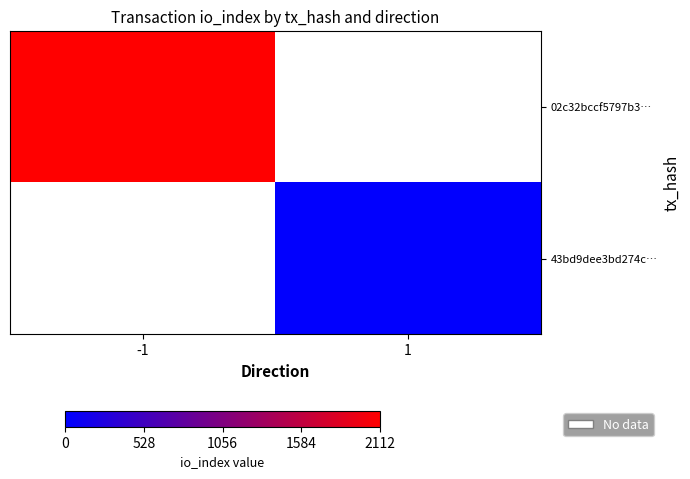

What is the approximate value of 43bd9dee3bd274c… at 1?

12.0